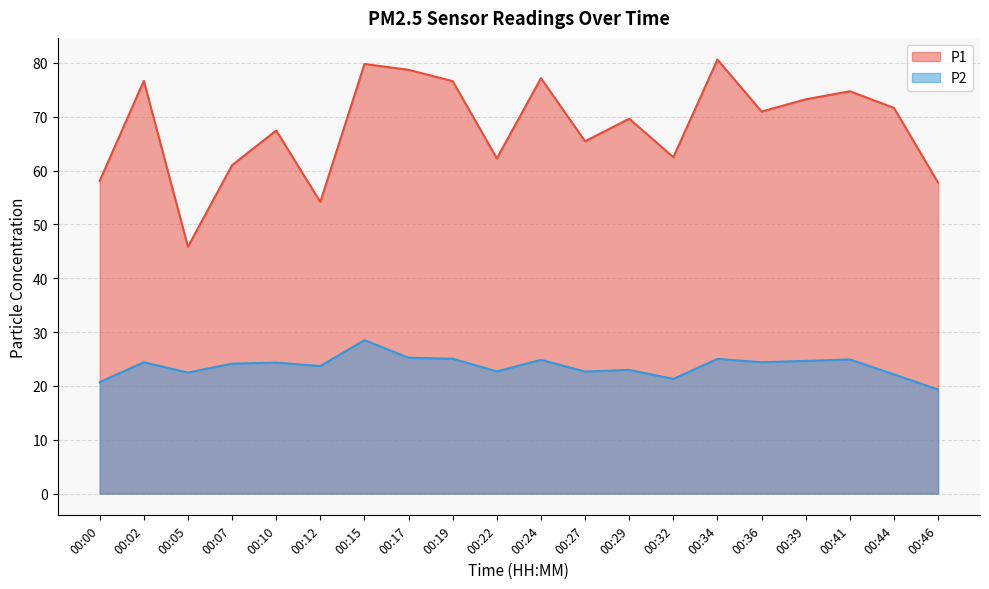

Is the value of P1 at 00:12 greater than the value of P2 at 00:46?

Yes